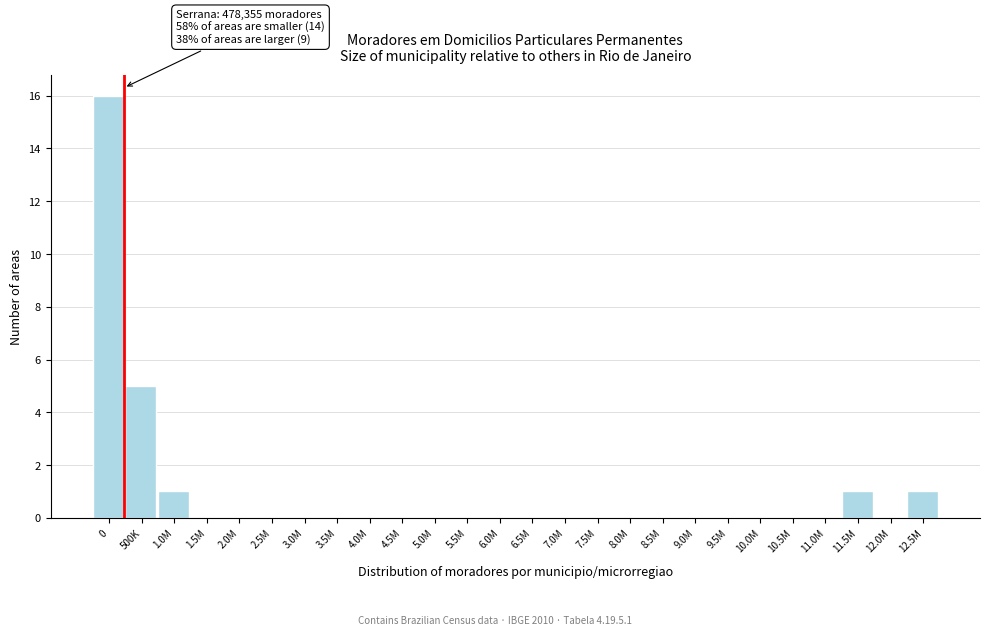

Reading left to right, extract all data points from this chart.

0=16	500K=5	1.0M=1	1.5M=0	2.0M=0	2.5M=0	3.0M=0	3.5M=0	4.0M=0	4.5M=0	5.0M=0	5.5M=0	6.0M=0	6.5M=0	7.0M=0	7.5M=0	8.0M=0	8.5M=0	9.0M=0	9.5M=0	10.0M=0	10.5M=0	11.0M=0	11.5M=1	12.0M=0	12.5M=1